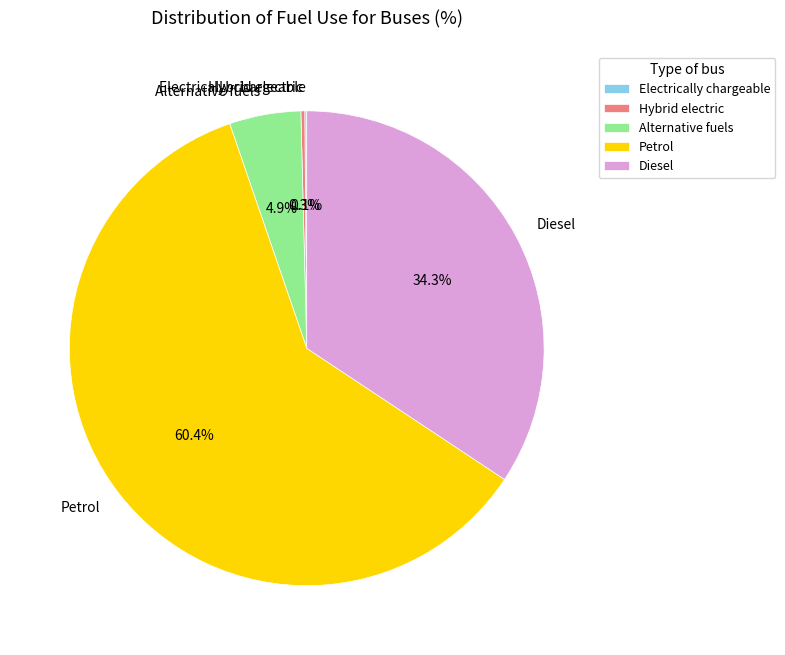

What percentage do Diesel and Alternative fuels together represent?

39.2%